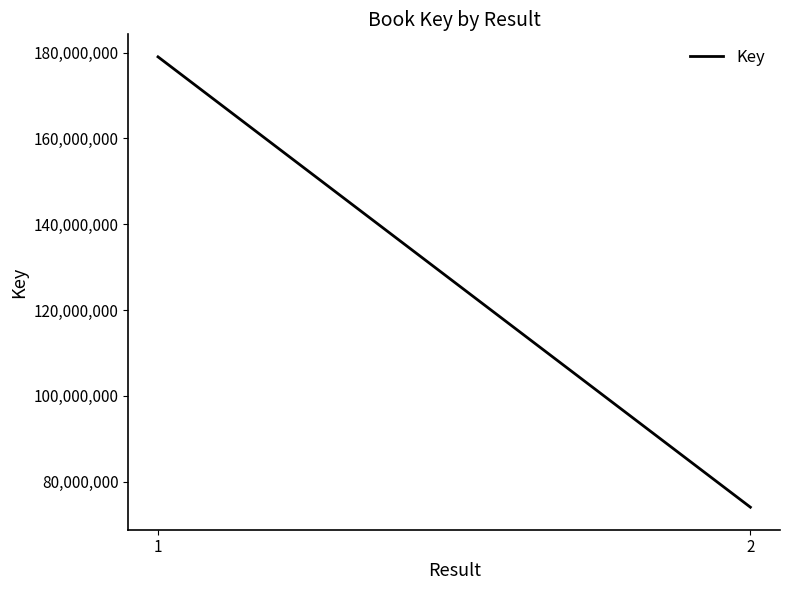

What is the sum of the values at 1 and 2?

253078863